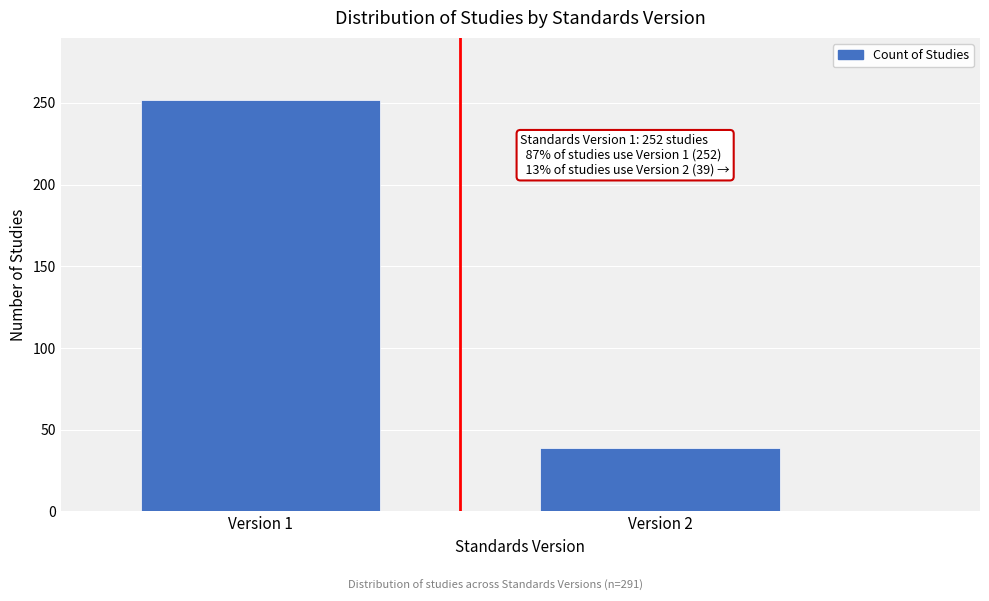

Reading left to right, list all the values displayed in this chart.

252	39